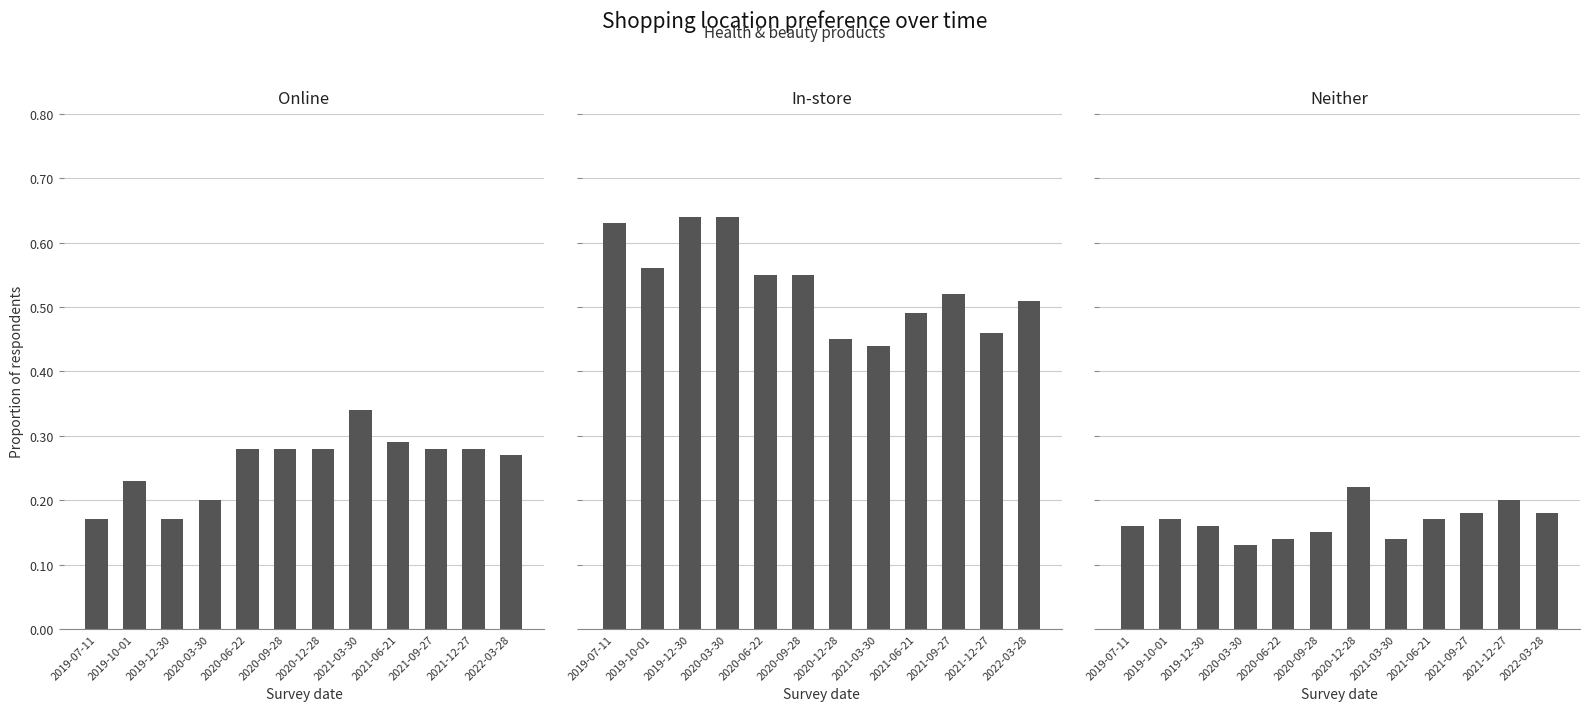

What is the total value across all series at 2019-12-30?

1.0